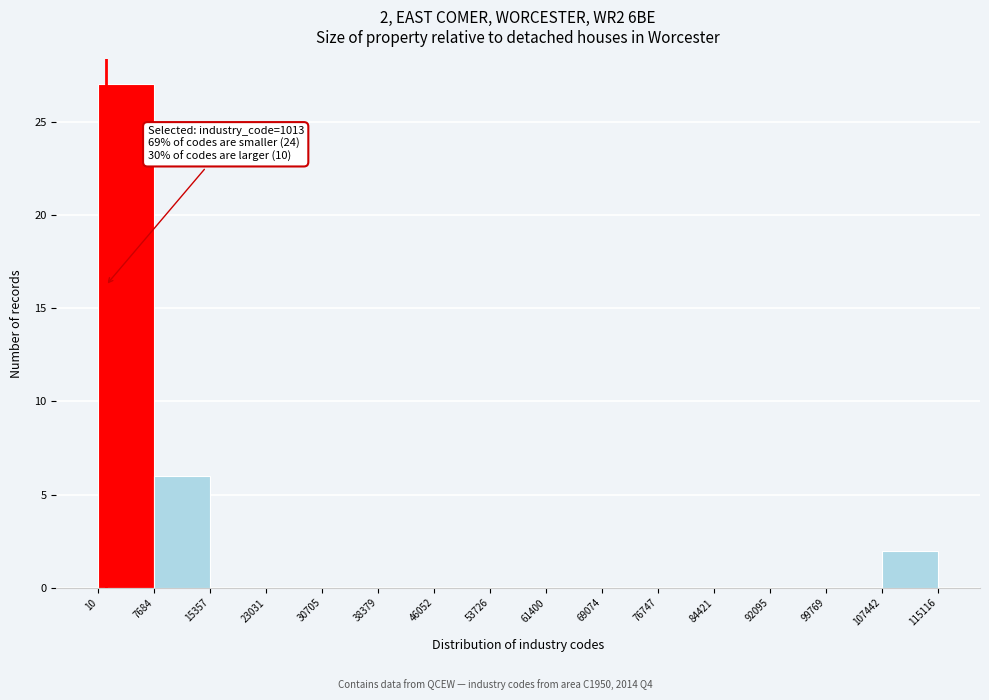

Which range on the x-axis has the tallest bar?

10 to 7684